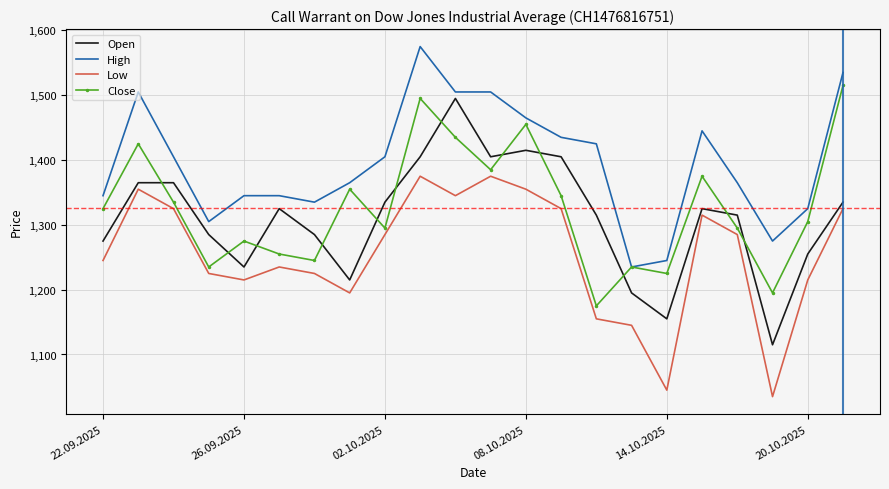

Which series has the largest total across all categories?

High